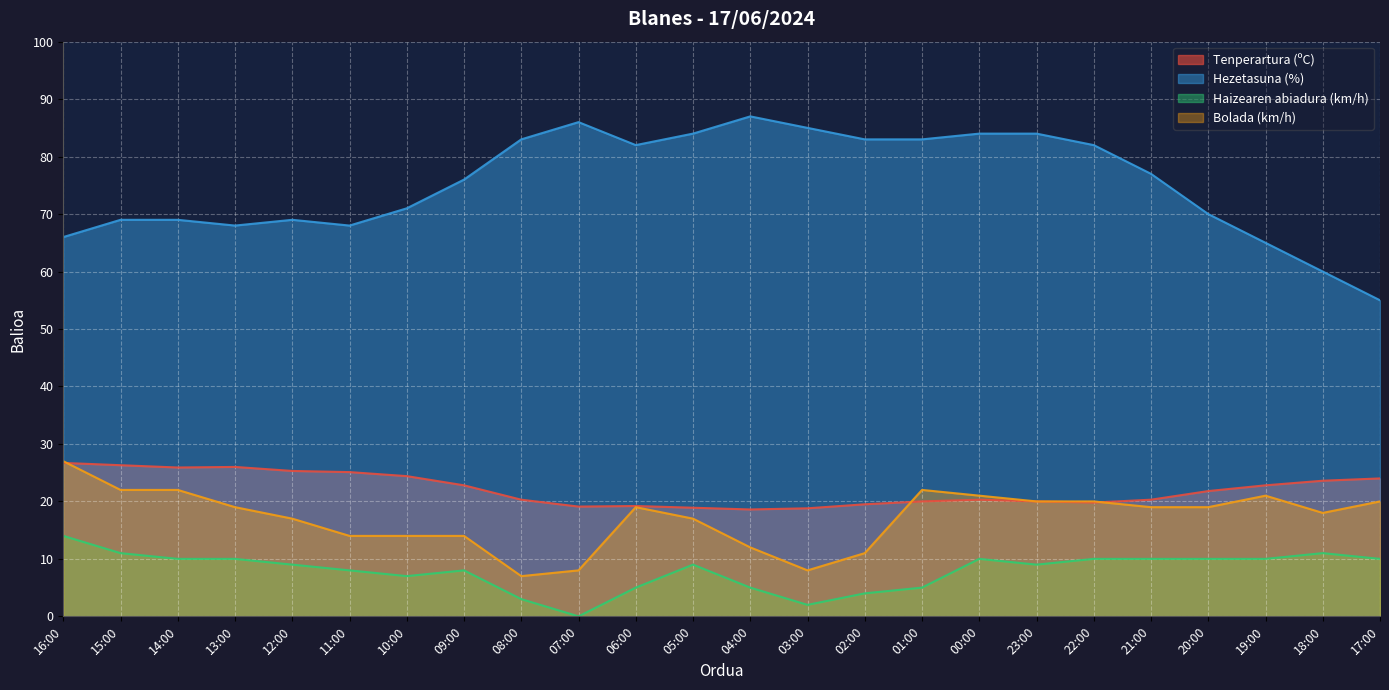

At which category is the sum across all series the highest?

00:00